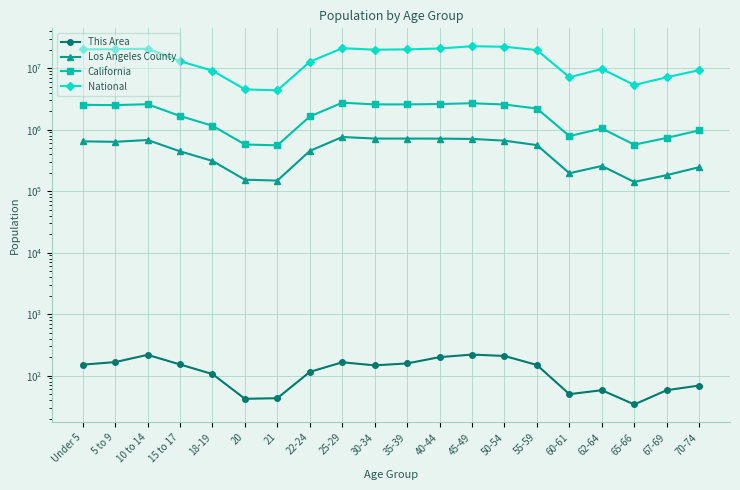

What is the label of the 13th point from the right?

22-24